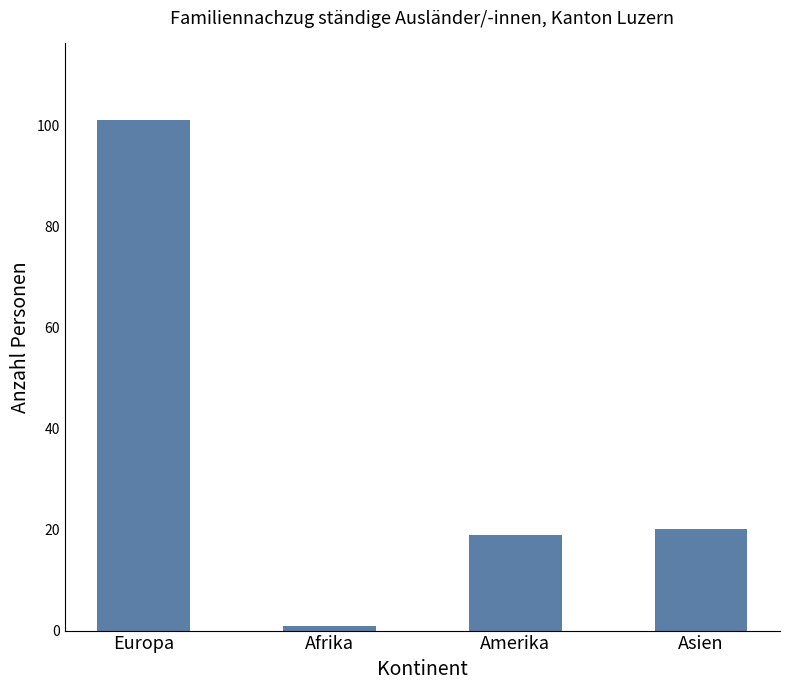

What is the sum of all values?

141